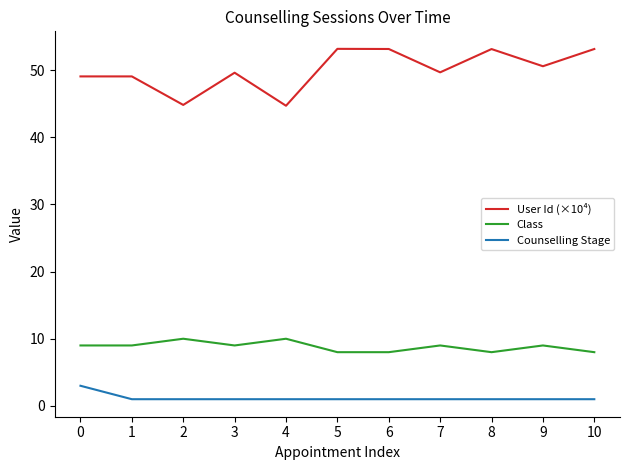

List the series in order of their peak value, highest first.

User Id (×10⁴), Class, Counselling Stage